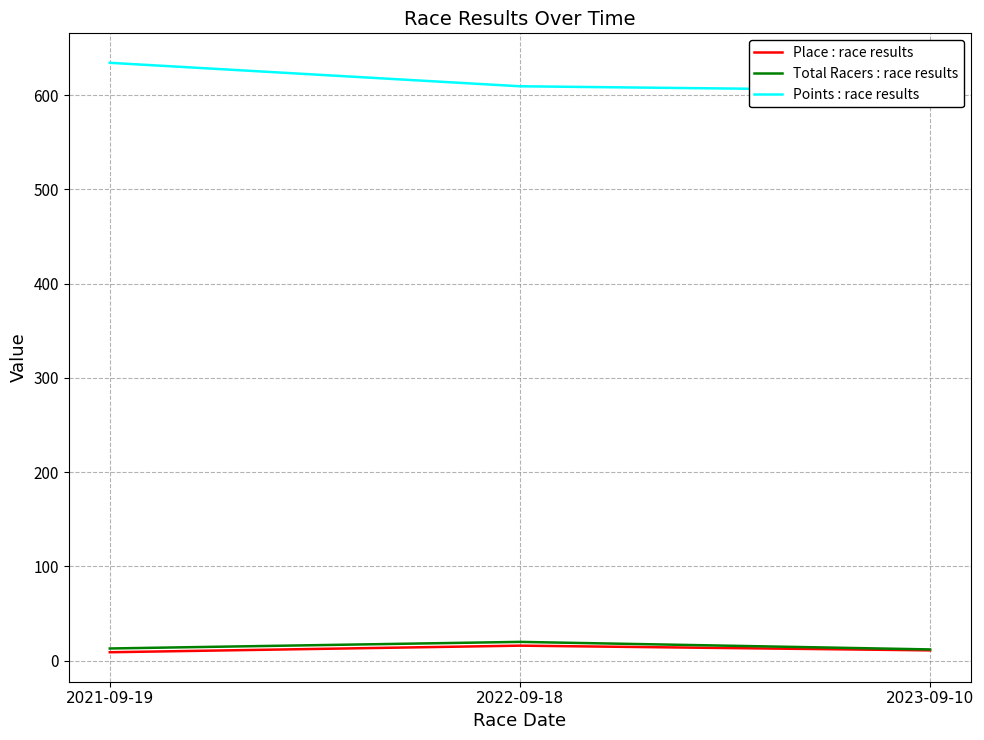

Rank the categories by Place : race results value from lowest to highest.

2021-09-19, 2023-09-10, 2022-09-18